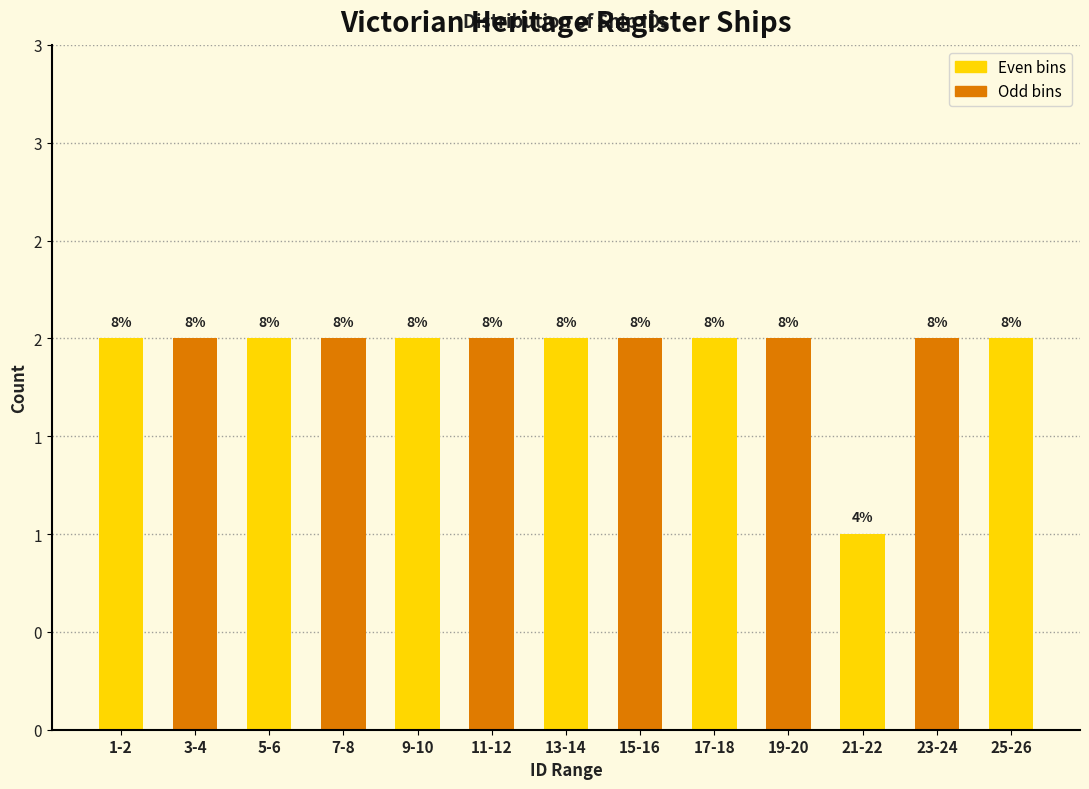

Does the chart contain any negative values?

No